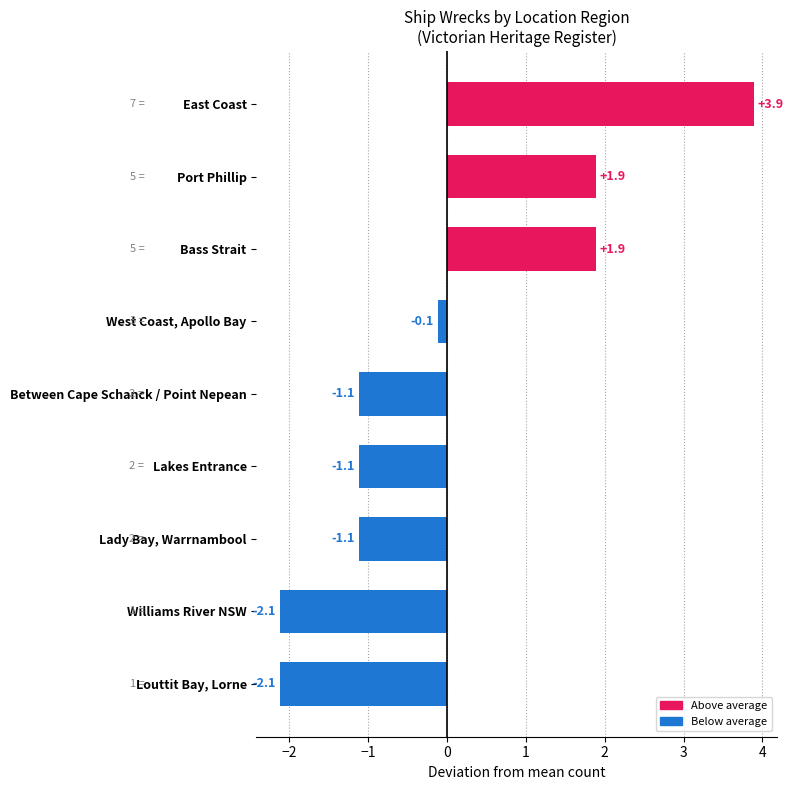

The value at Williams River NSW is 3. True or false?

False